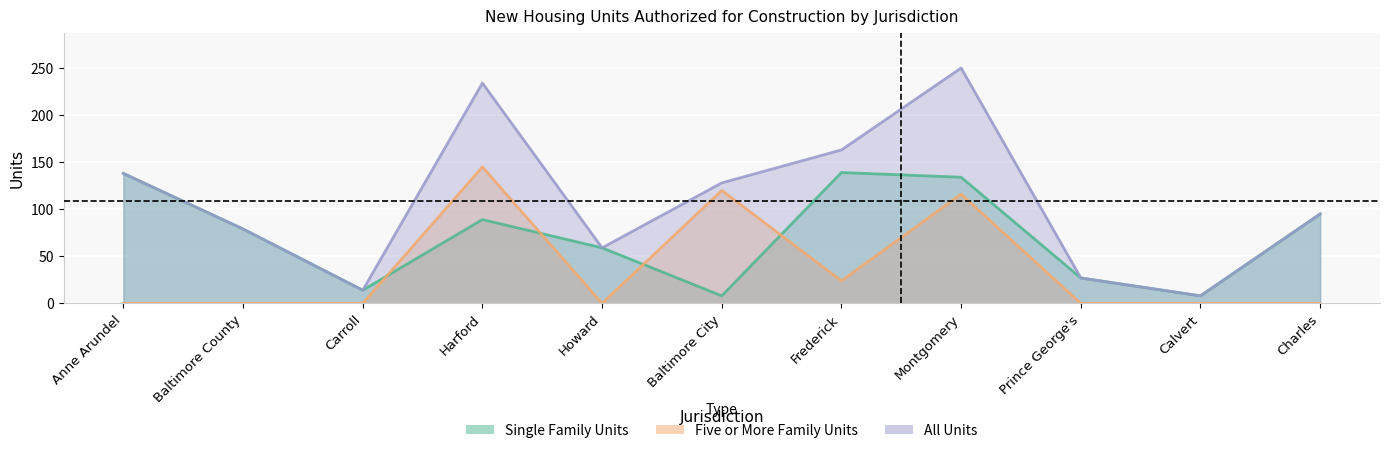

Reading left to right, what are all the values shown in this chart?

Single Family Units: 138	79	14	89	59	8	139	134	27	8	95
Five or More Family Units: 0	0	0	145	0	120	24	116	0	0	0
All Units: 138	79	14	234	59	128	163	250	27	8	95